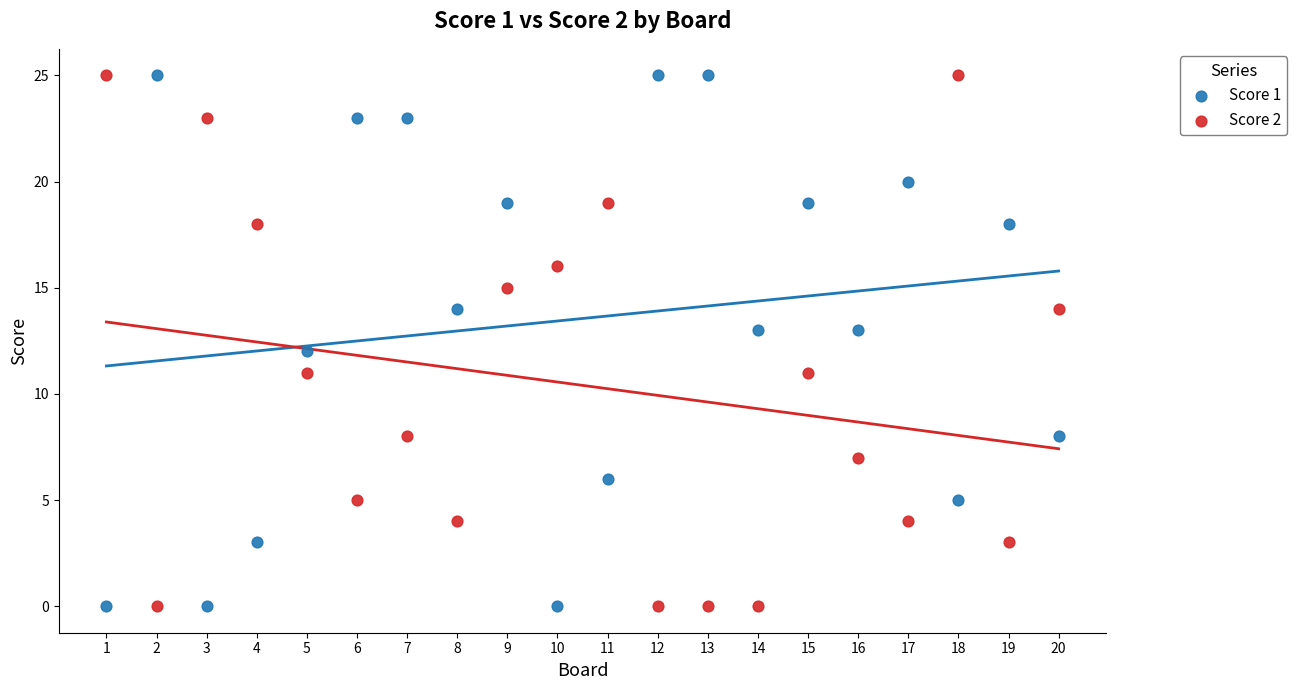

What is the X range (max minus min) for the scatter plot?

19